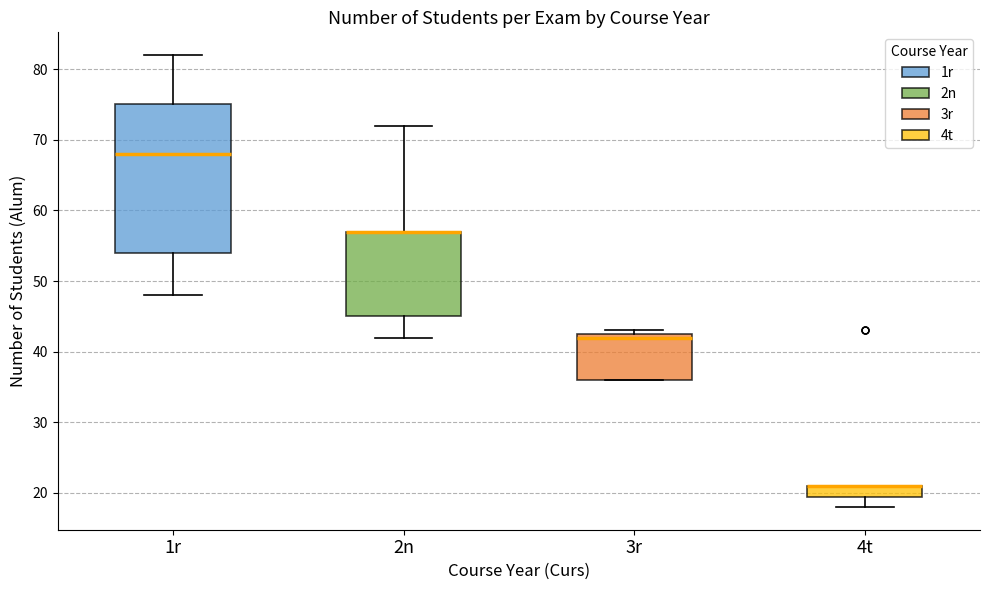

Comparing the boxes themselves (not the whiskers), which one is the tallest?

1r